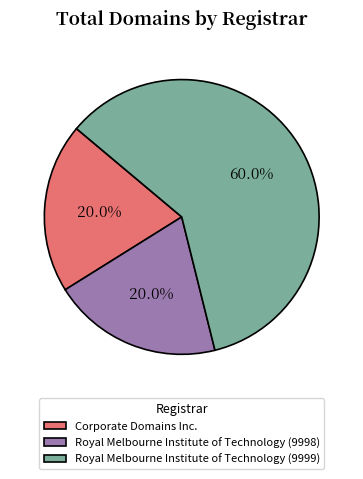

Count the number of slices in the pie.

3